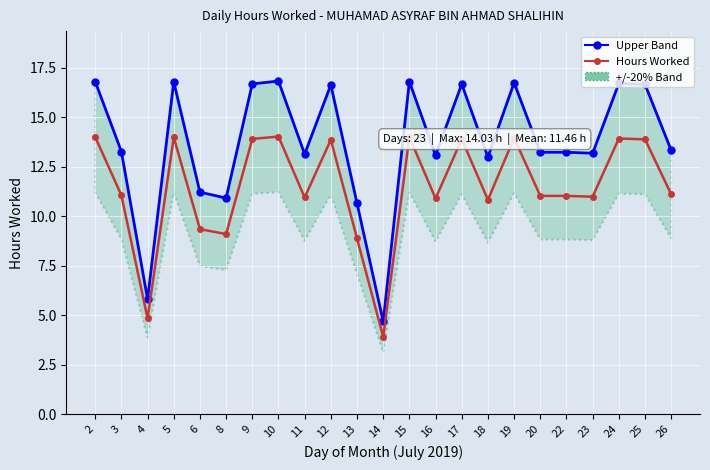

At which category is the sum across all series the highest?

10